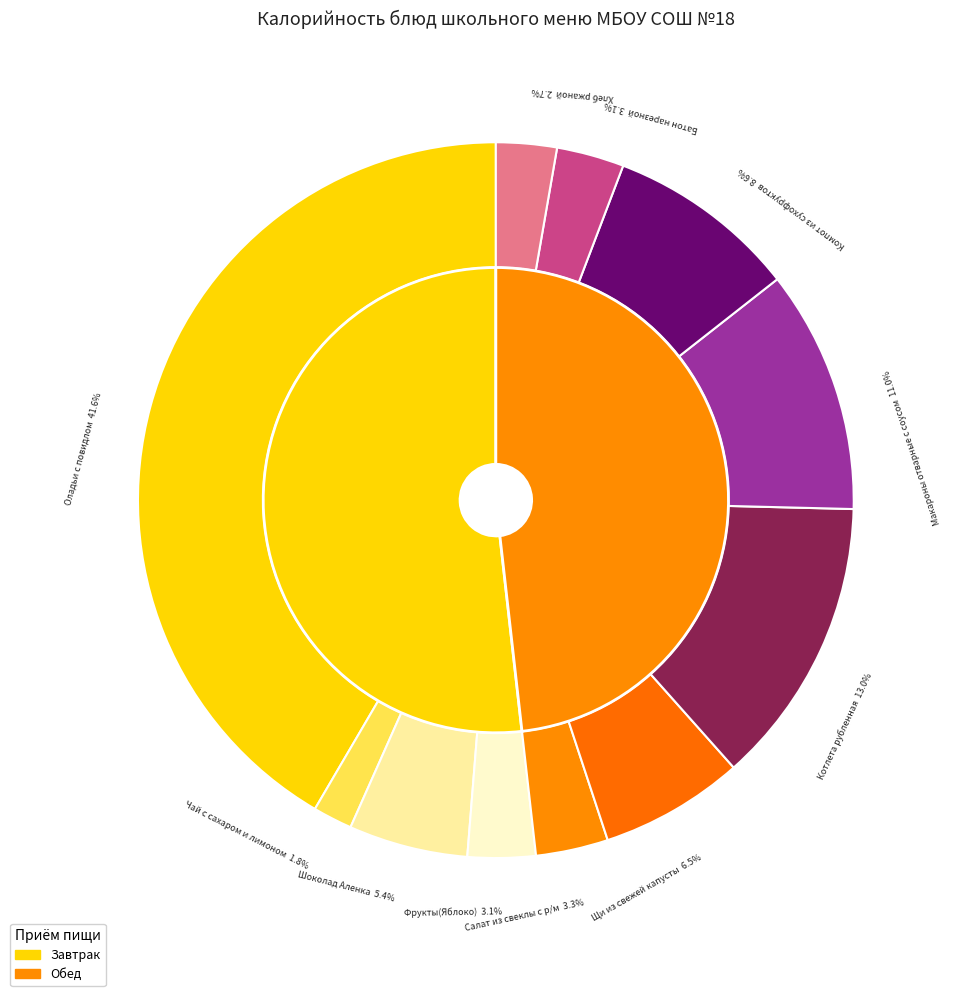

To the nearest percent, what is the difference between the largest and smallest slice percentages?

40%